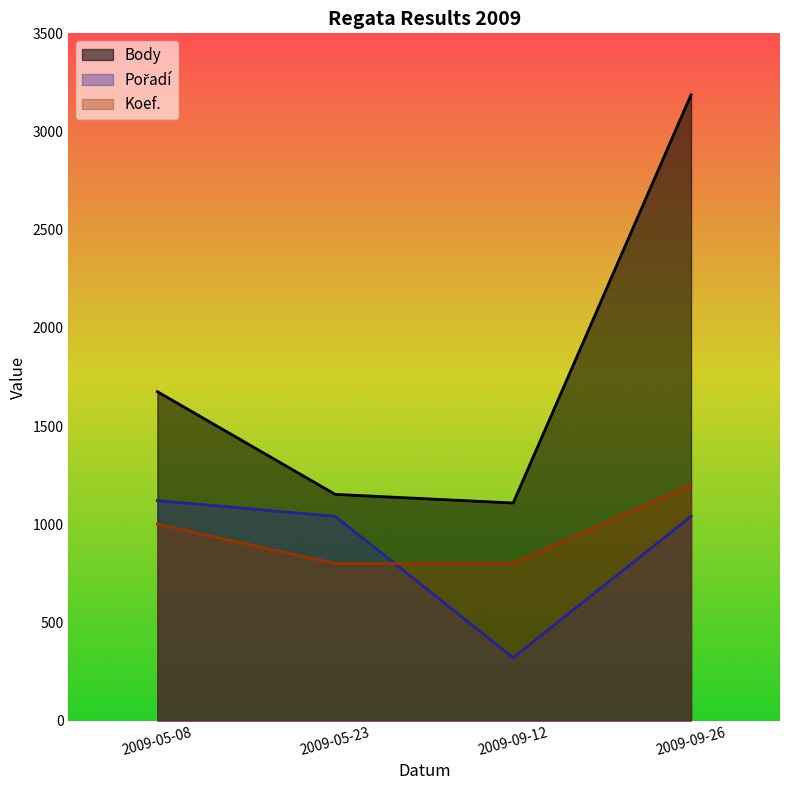

How many distinct data groups are displayed?

3